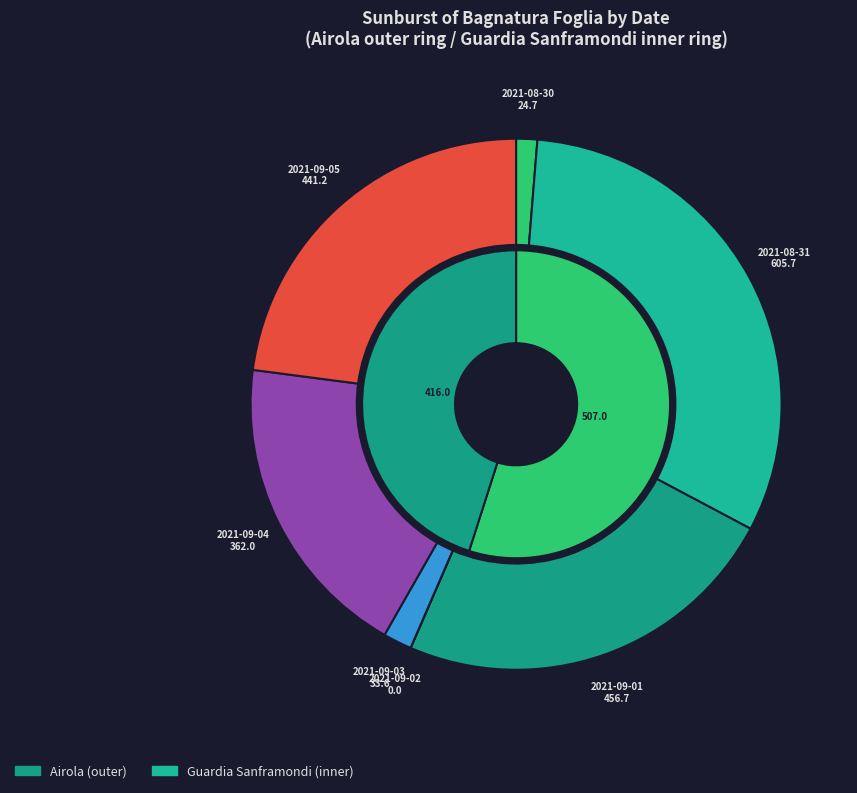

Is the sum of 2021-09-02 and 2021-08-30 greater than half?

No